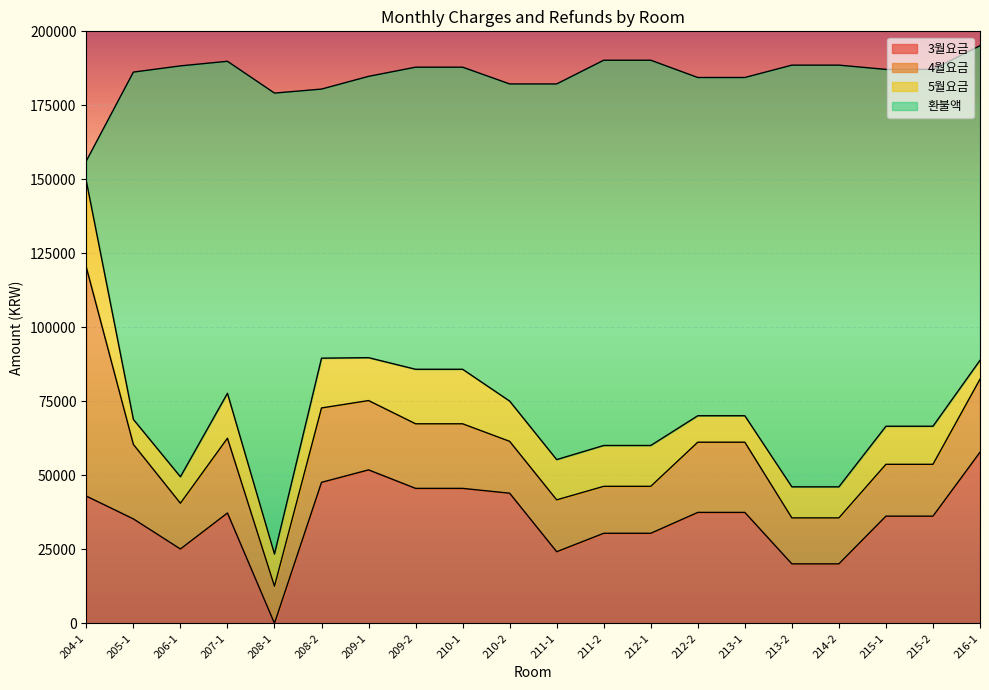

Reading left to right, list all the values displayed in this chart.

3월요금: 42980	35280	25110	37270	0	47630	51840	45590	45590	43960	24190	30420	30420	37470	37470	20090	20090	36210	36210	57810
4월요금: 77270	25170	15460	25260	12530	25130	23420	21820	21820	17520	17520	15860	15860	23720	23720	15530	15530	17510	17510	24670
5월요금: 29150	8450	8940	15180	10890	16820	14490	18420	18420	13600	13600	13800	13800	8940	8940	10490	10490	12860	12860	6390
환불액: 6840	117330	138820	112170	155720	90910	95040	102060	102060	107150	126920	130160	130160	114270	114270	142470	142470	120560	120560	106280